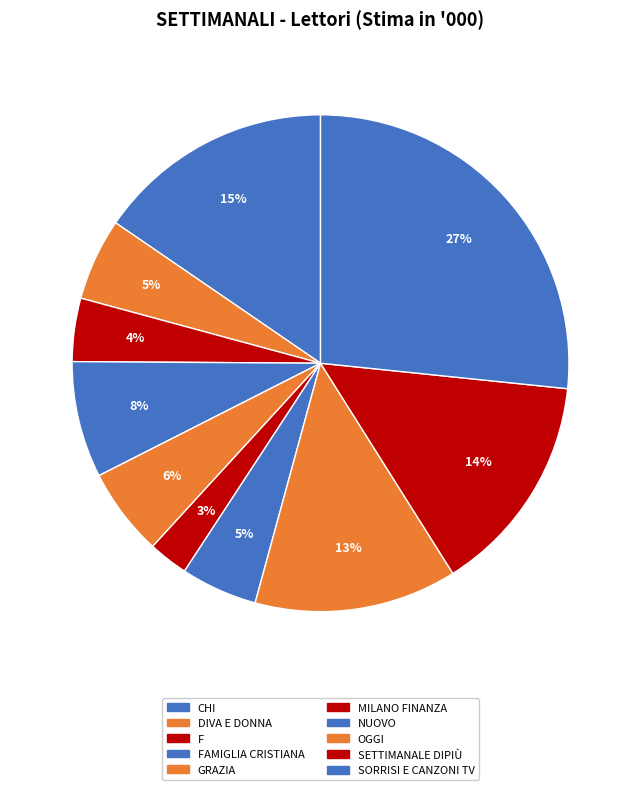

How many slices are in this pie chart?

10